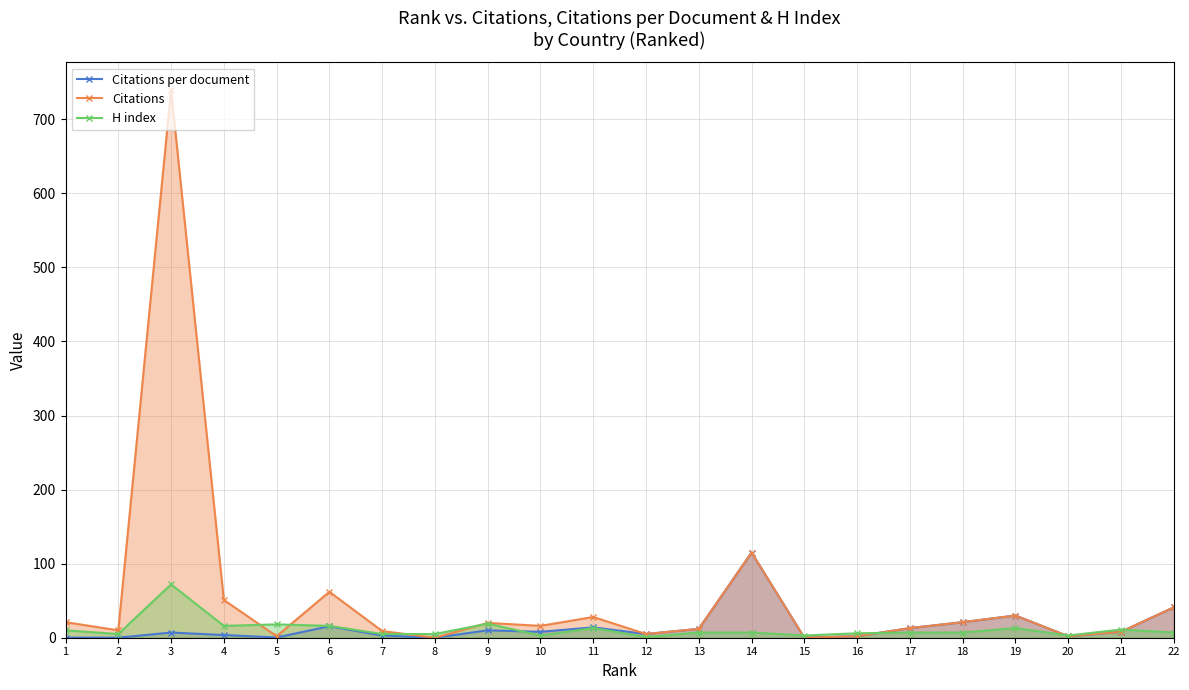

What is the highest value of the H index series?

72.0